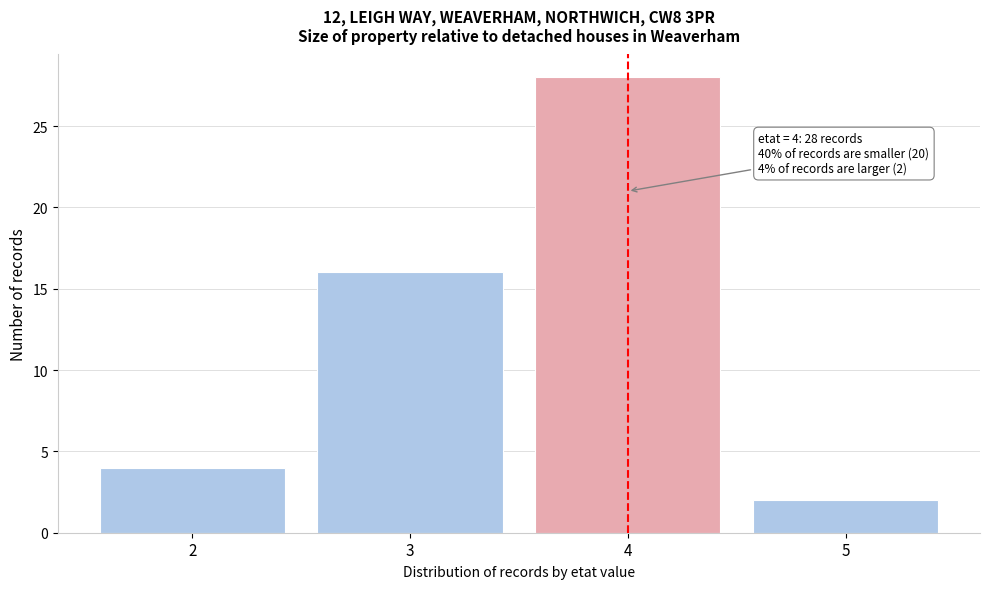

Reading right to left, extract all data points from this chart.

5=2	4=28	3=16	2=4